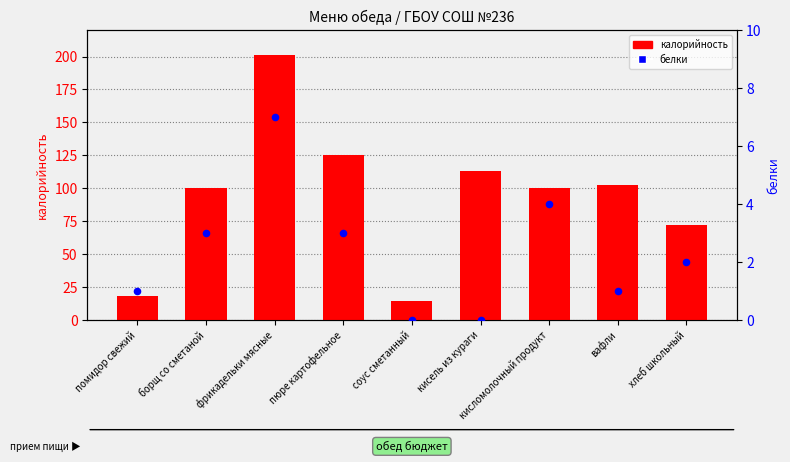

At which category is the sum across all series the highest?

фрикадельки мясные